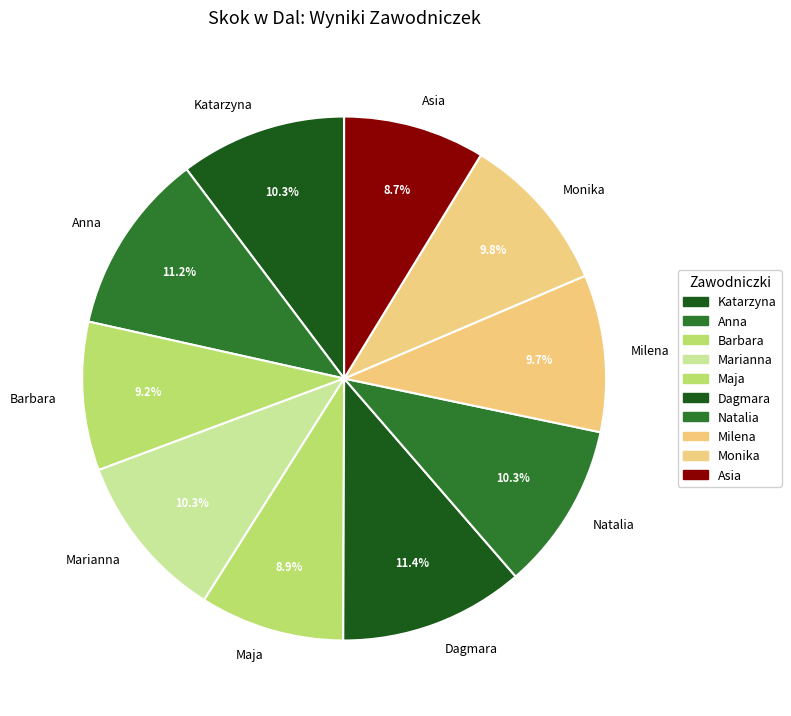

To the nearest percent, what is the difference between the largest and smallest slice percentages?

3%